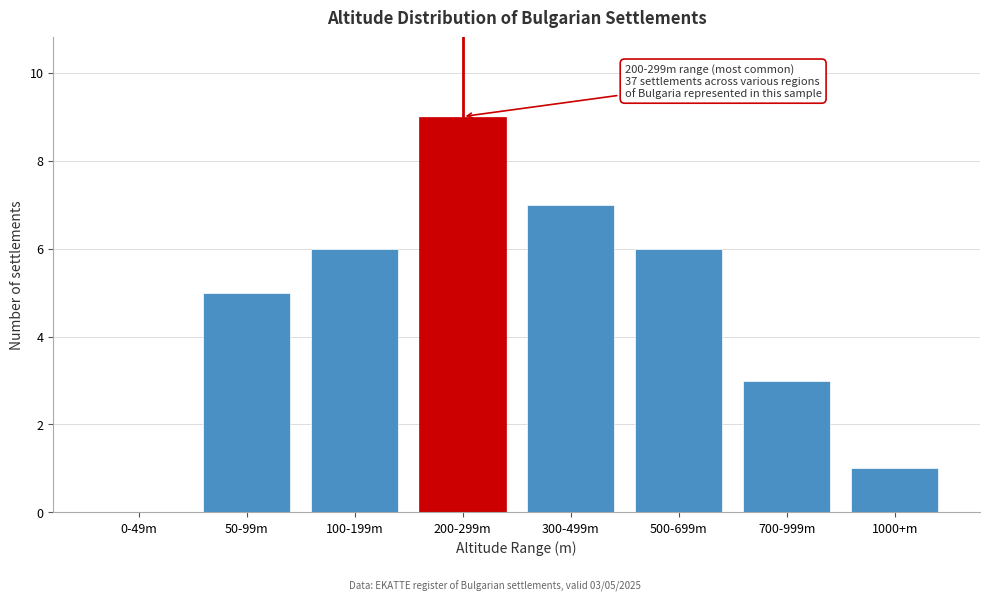

Reading left to right, transcribe all the data shown in this chart.

0-49m=0	50-99m=5	100-199m=6	200-299m=9	300-499m=7	500-699m=6	700-999m=3	1000+m=1